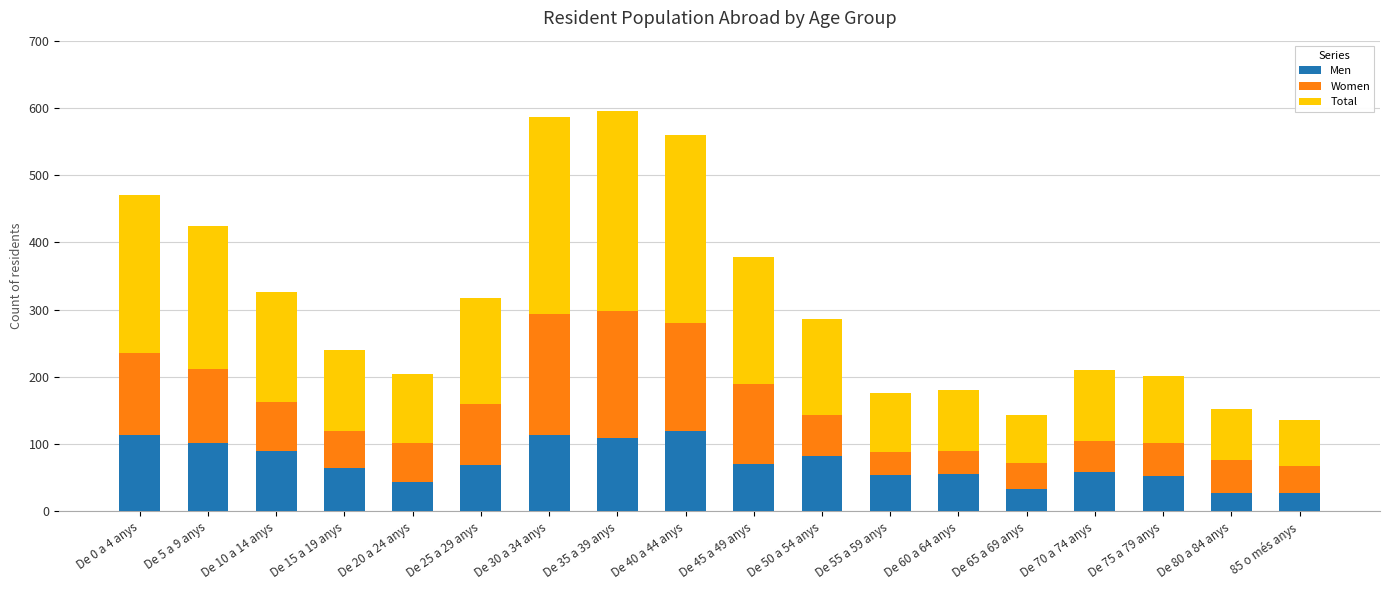

What is the difference between the maximum and minimum values in the Men series?

91